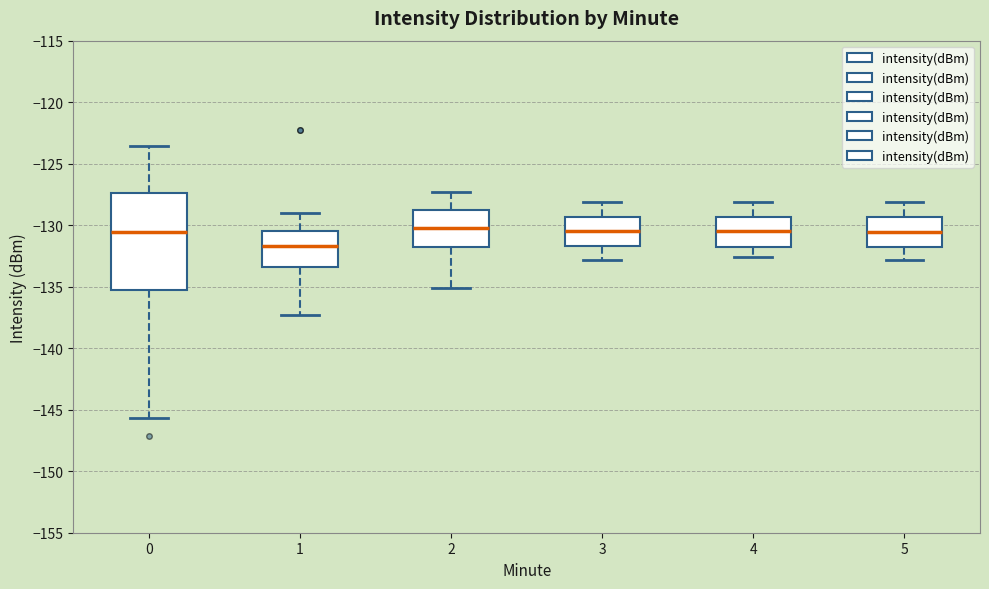

Reading left to right, transcribe this box plot: for each box, give where its median line is, the range the box spans, and where its two whiskers end, as read against the y-axis. The values are not printed on the chart, so give them approximately, as read against the axis.

0: median -130.5, box -135.5 to -127.5, whiskers -145.5 to -123.5
1: median -131.5, box -133.5 to -130.5, whiskers -137.5 to -129.0
2: median -130.0, box -131.5 to -128.5, whiskers -135.0 to -127.5
3: median -130.5, box -131.5 to -129.5, whiskers -133.0 to -128.0
4: median -130.5, box -132.0 to -129.5, whiskers -132.5 to -128.0
5: median -130.5, box -131.5 to -129.5, whiskers -133.0 to -128.0